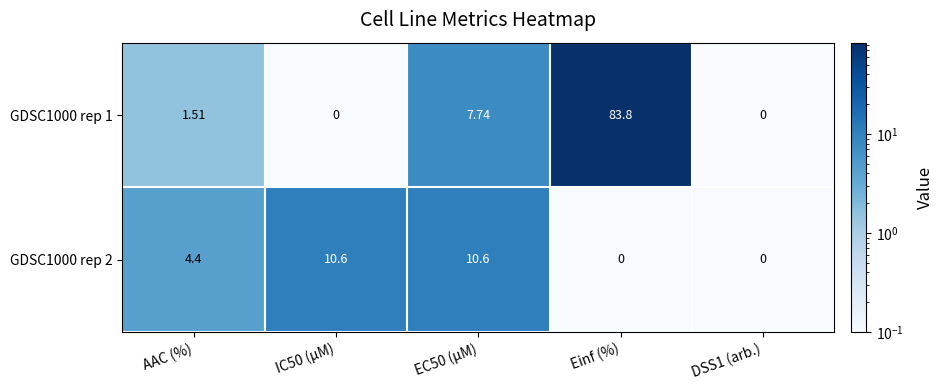

How many values in GDSC1000 rep 2 are above zero?

3